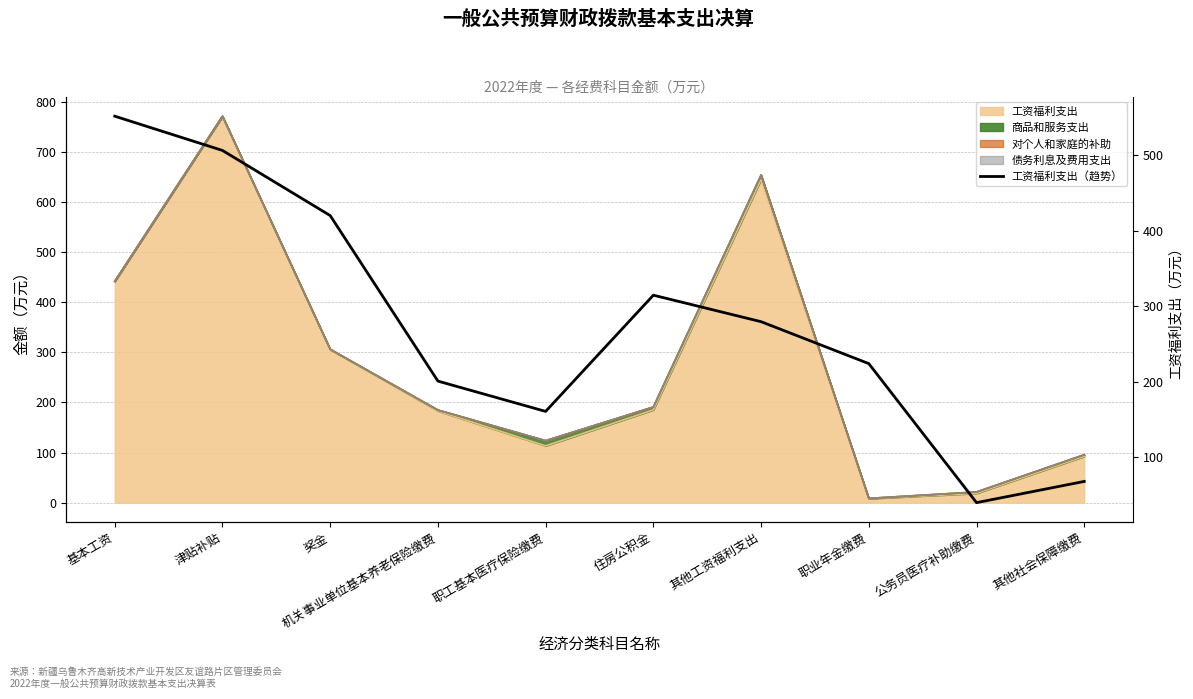

What is the sum of the values at 机关事业单位基本养老保险缴费 and 津贴补贴?

706.6